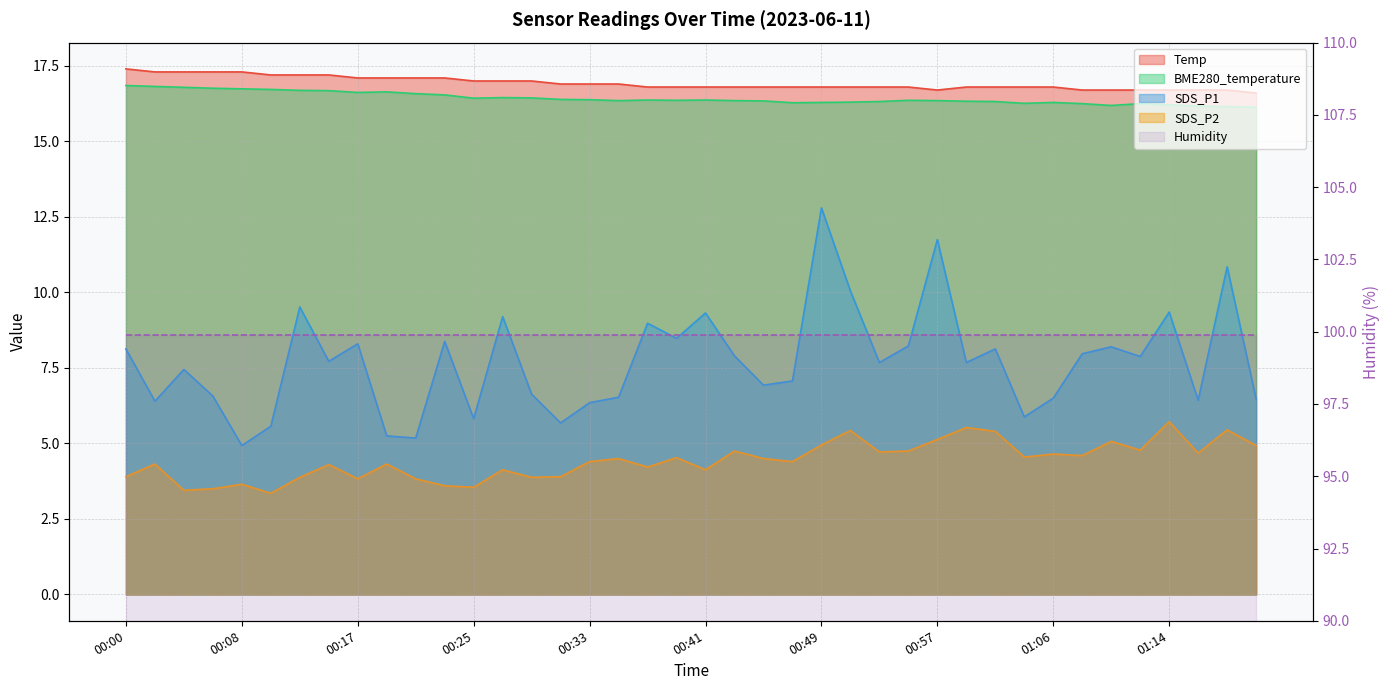

At which label does SDS_P2 first exceed 4?

00:02